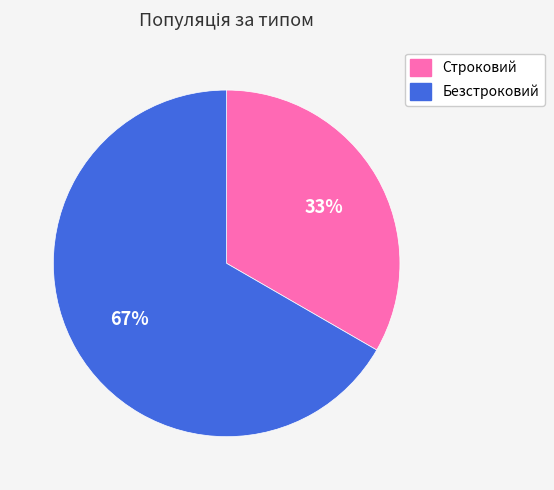

What is the smallest slice in the pie chart?

Строковий